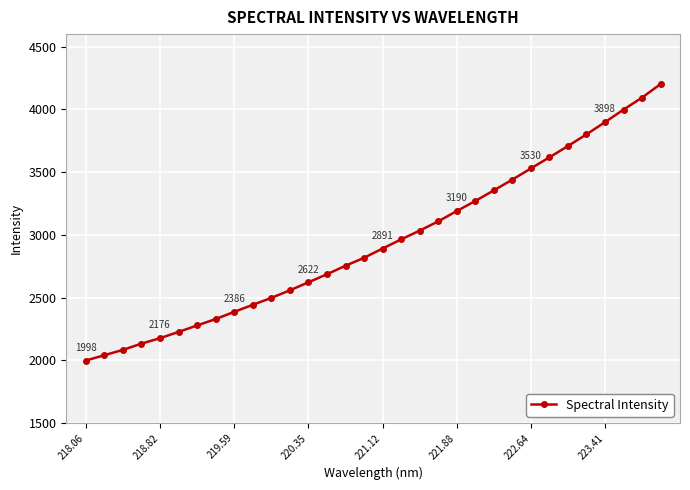

What is the value of the 11th point from the left?

2497.8